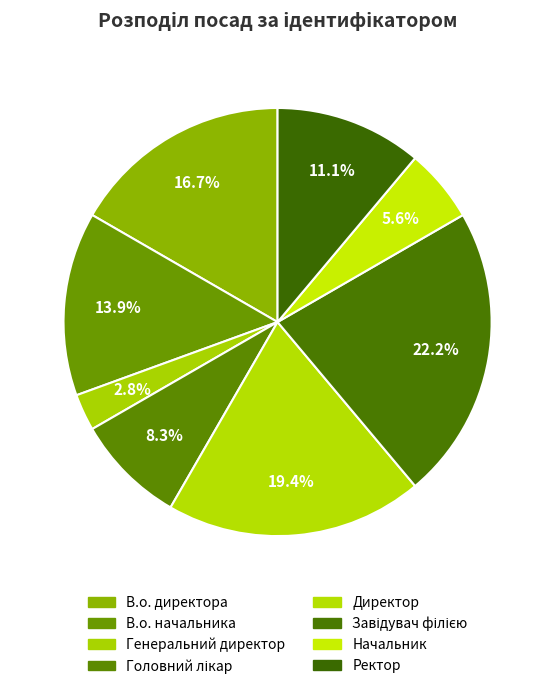

Count the number of slices in the pie.

8